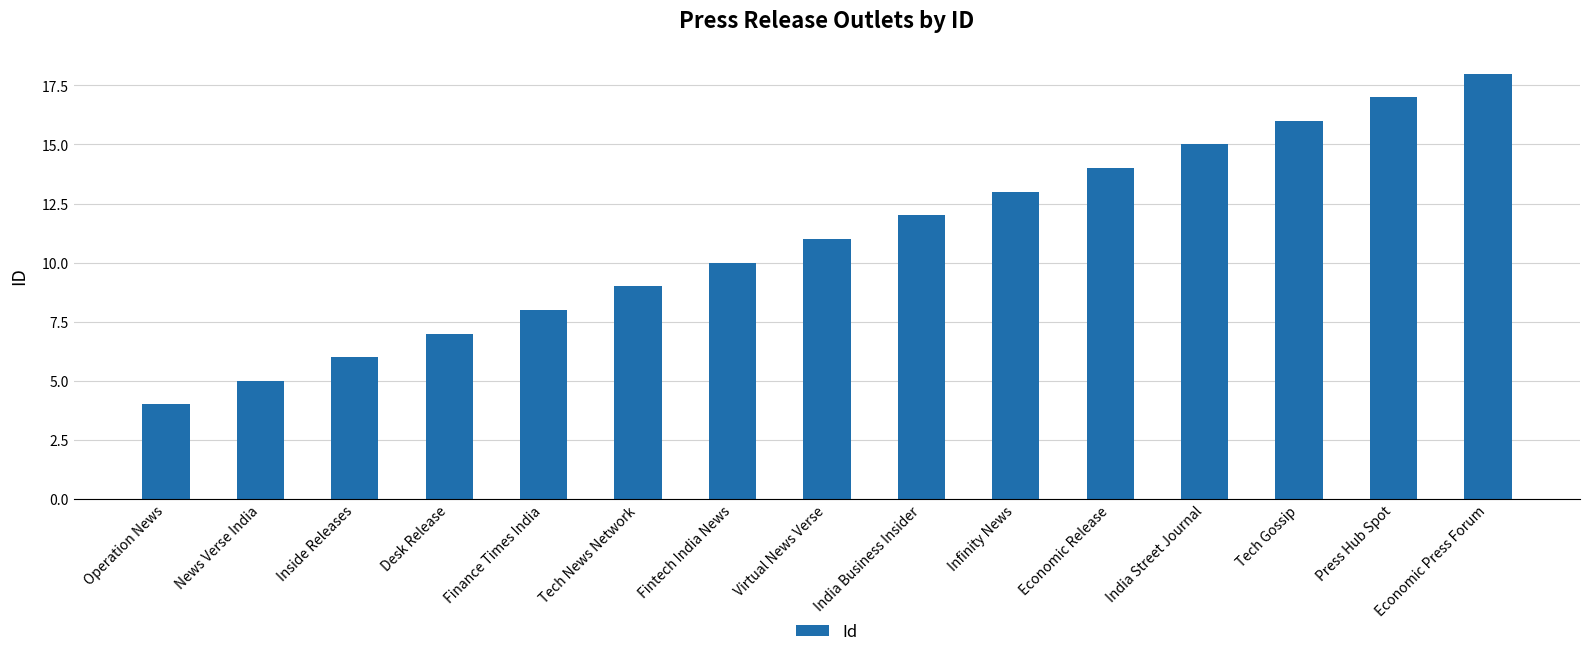

What is the average value?

11